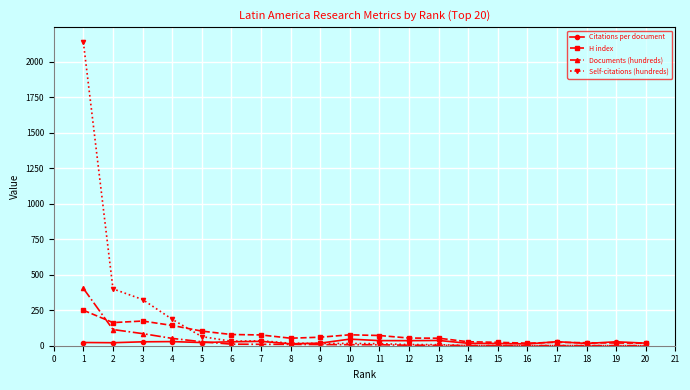

What is the difference between the Self-citations (hundreds) values at 1 and 16?

2138.2